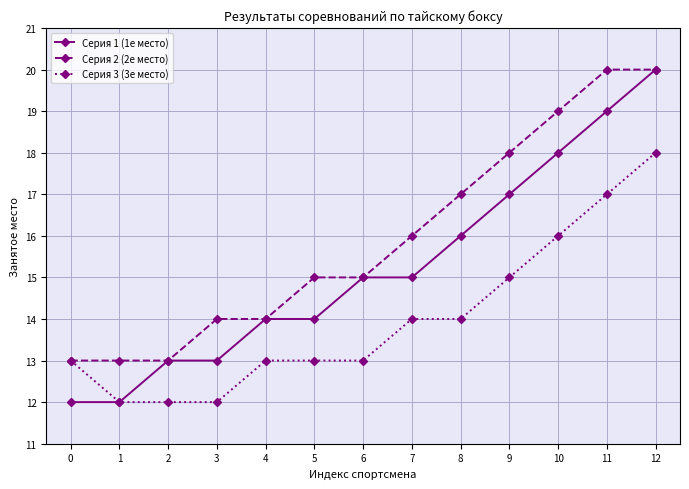

What is the value of the Серия 2 (2е место) point at the 3rd from the left?

13